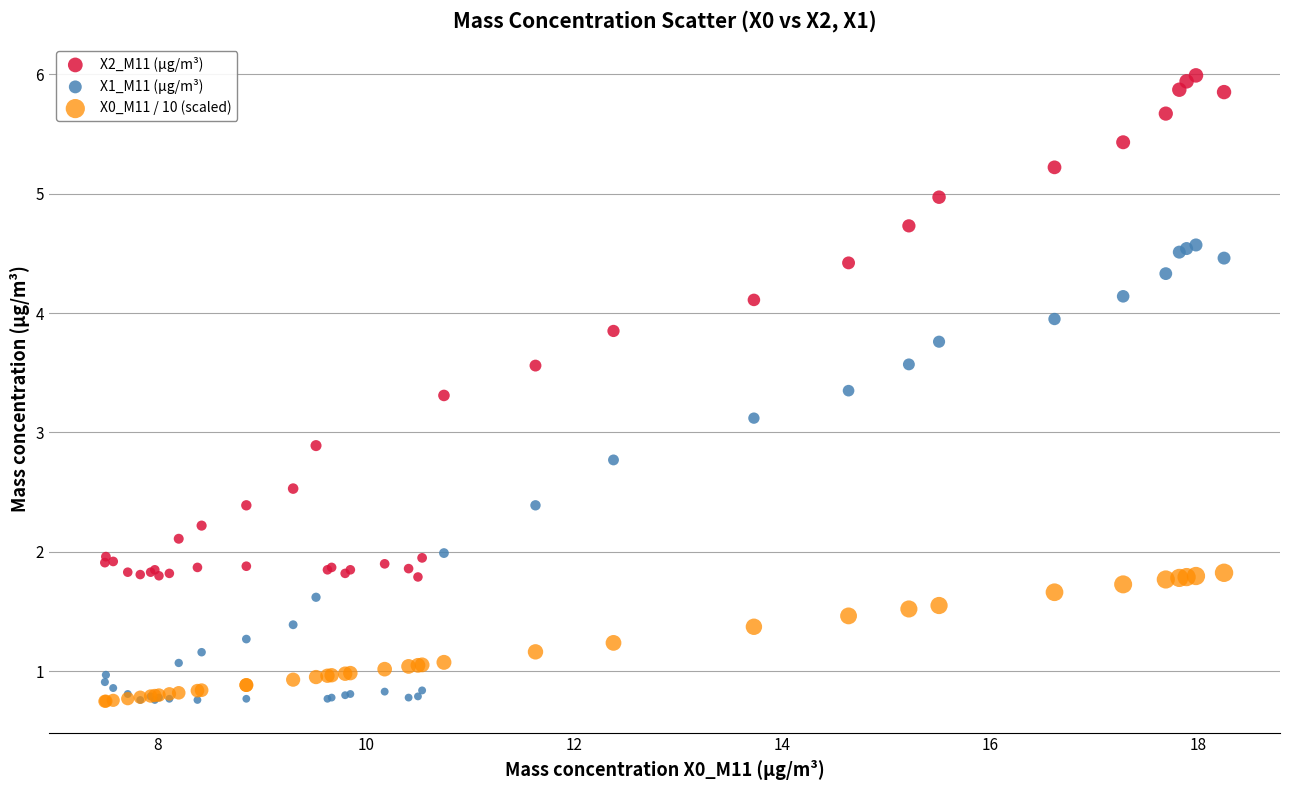

What is the X range (max minus min) for the scatter plot?

10.8